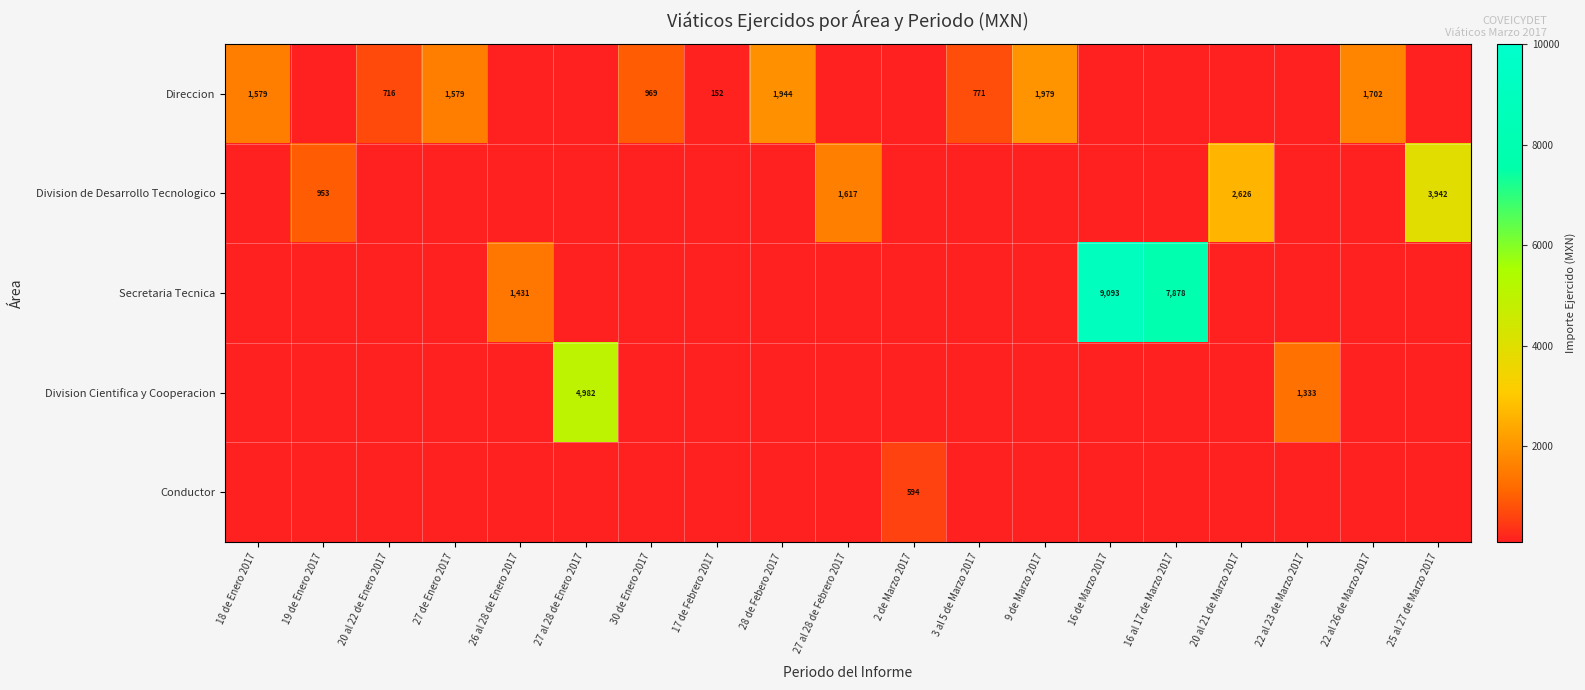

Is it true that Direccion equals 1944 at 28 de Febero 2017?

True